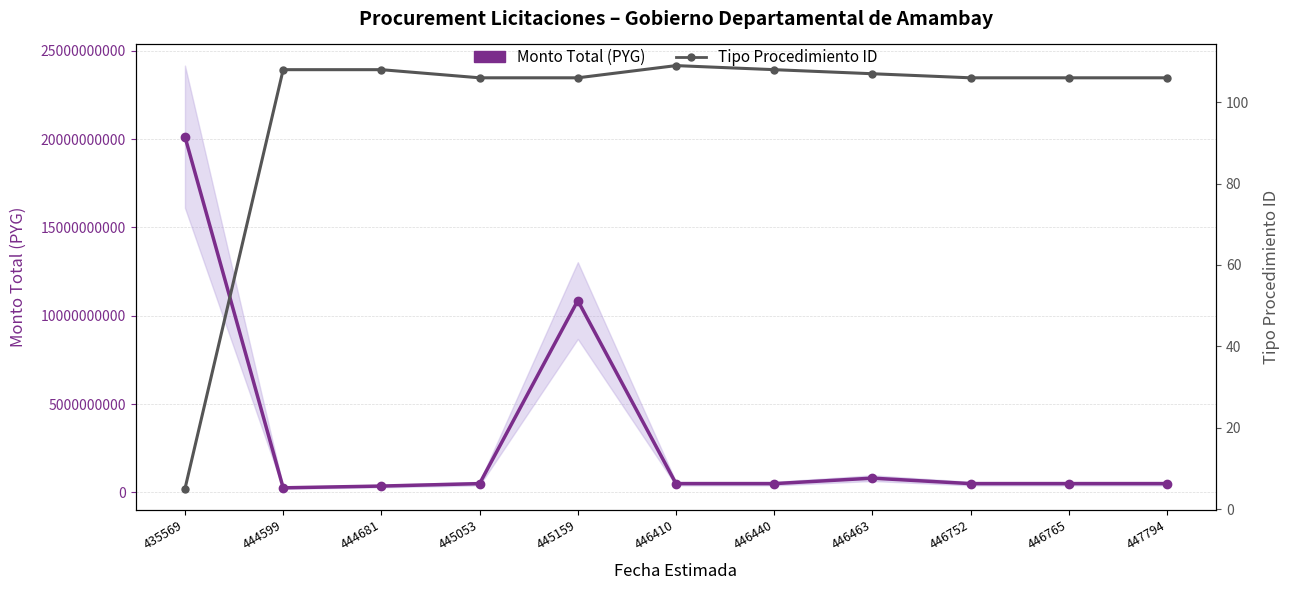

List the series in order of their overall mean, lowest first.

Tipo Procedimiento ID, Monto Total (PYG)